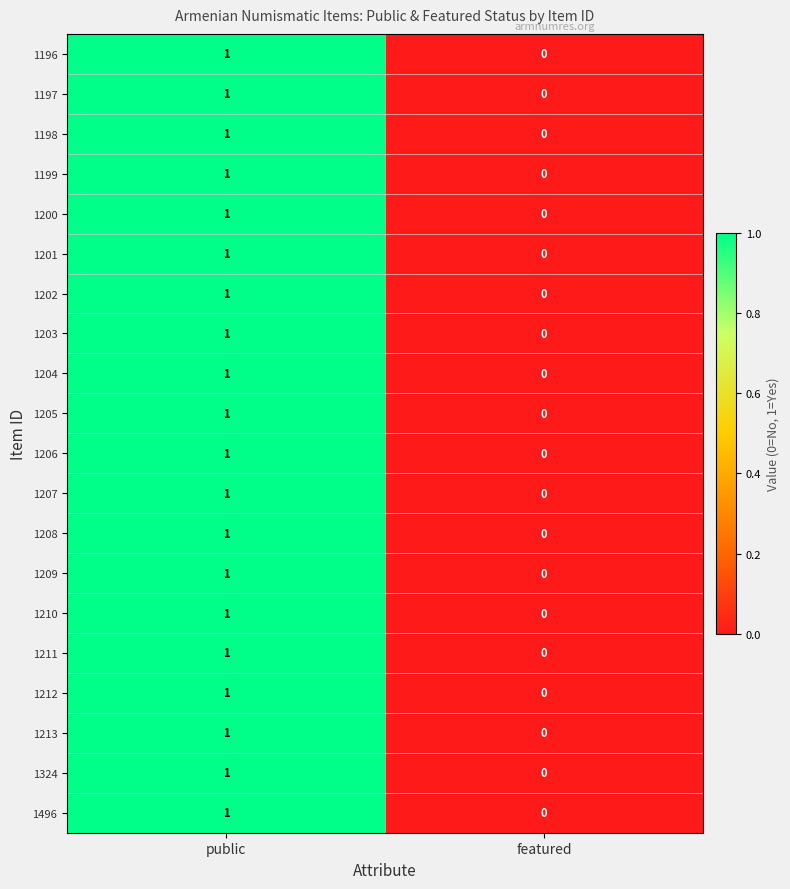

The 1207 series shows -1 at featured. True or false?

False